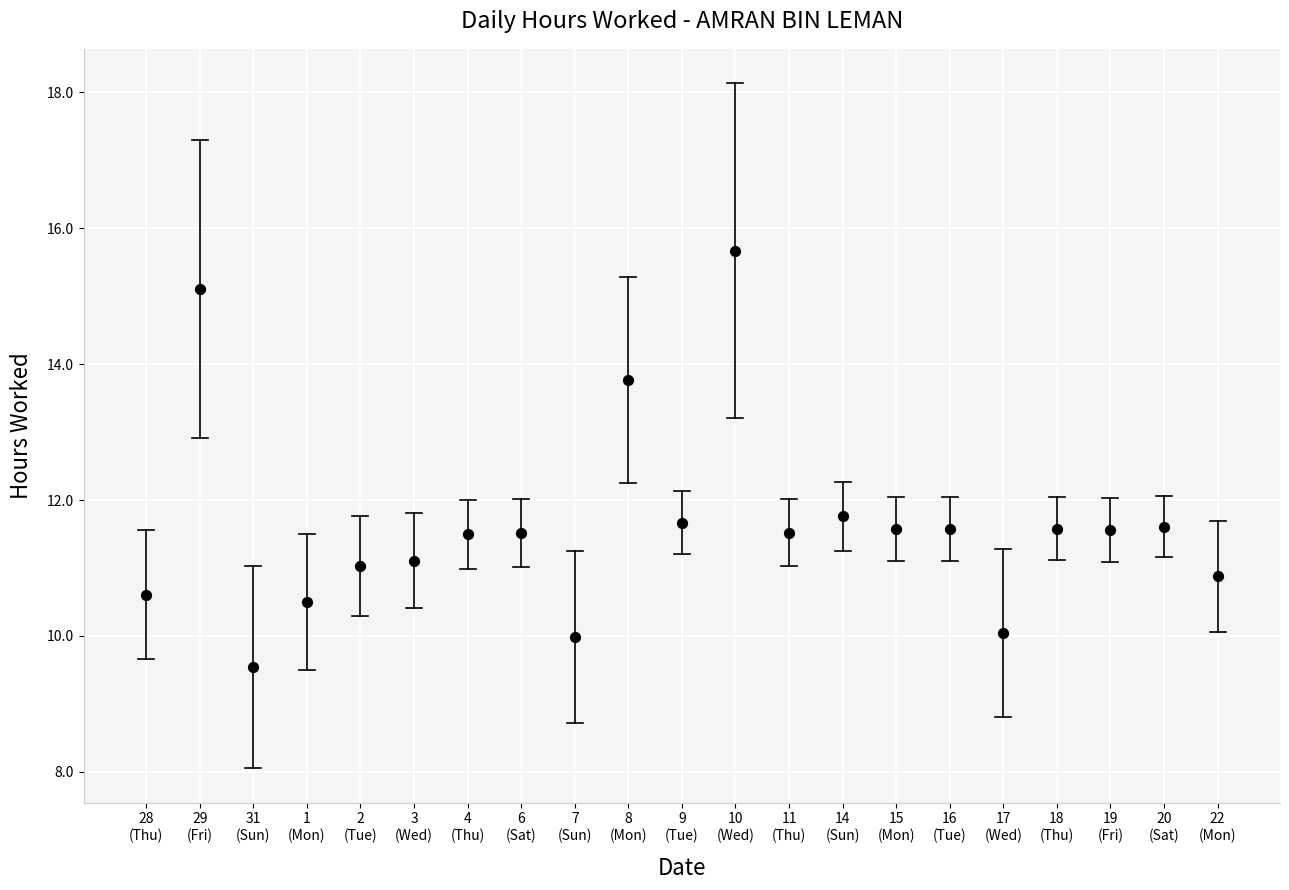

What is the range of Y values (max minus min)?

6.1